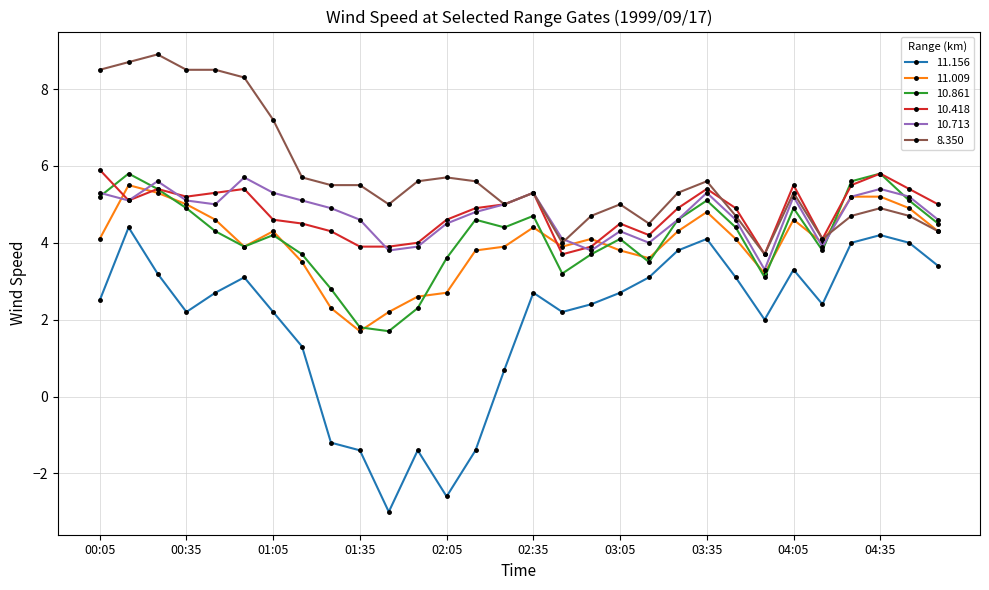

True or false: 11.009 has more than 2 interior local peaks.

True